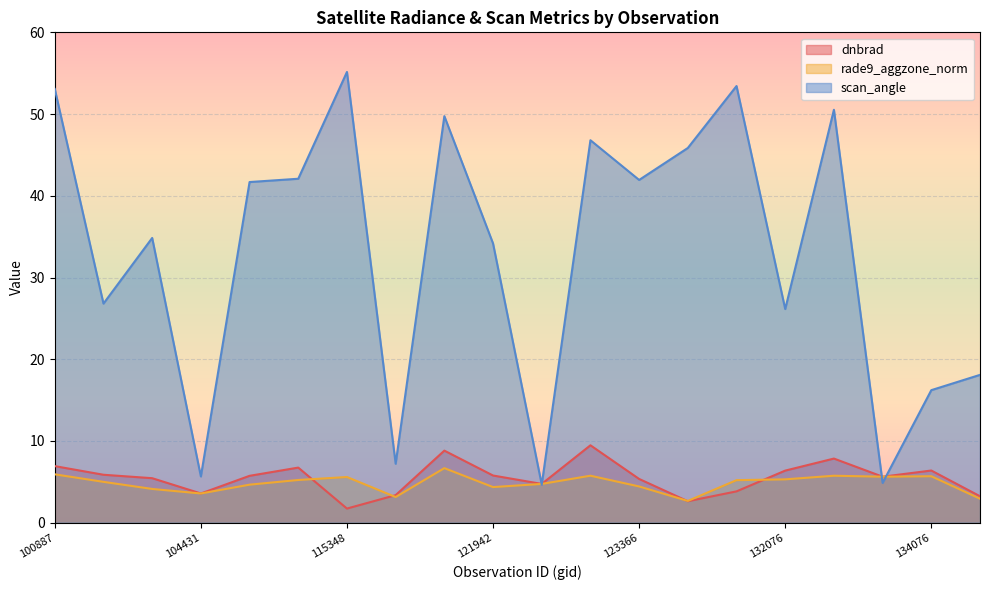

Which series changed the most between 104315 and 122463?

scan_angle